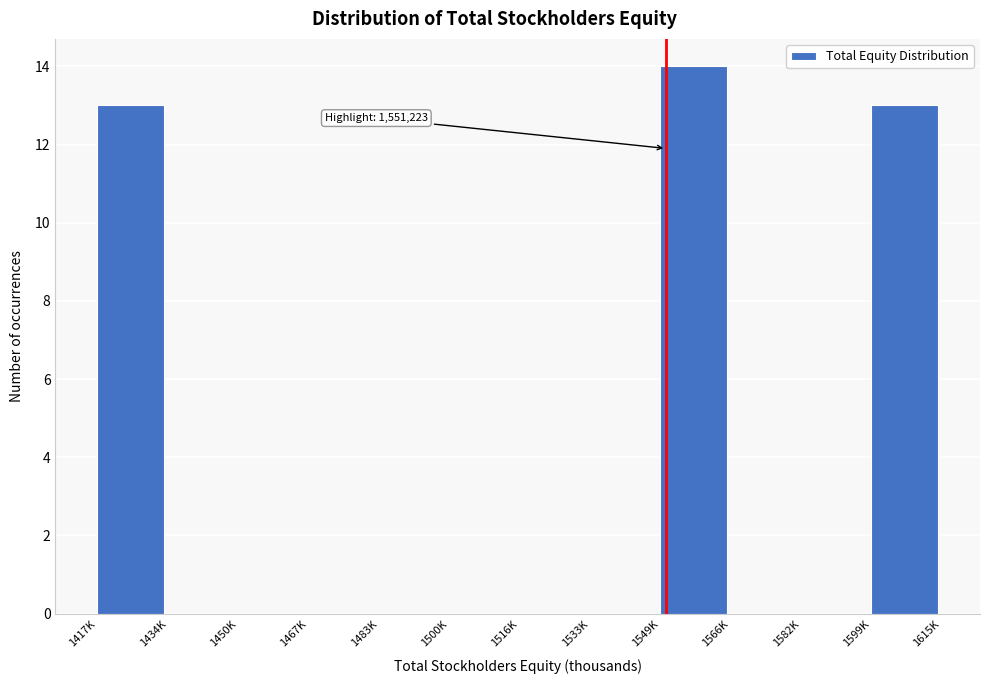

Reading left to right, what are all the values shown in this chart?

1417K=13	1434K=0	1450K=0	1467K=0	1483K=0	1500K=0	1516K=0	1533K=0	1549K=14	1566K=0	1582K=0	1599K=13